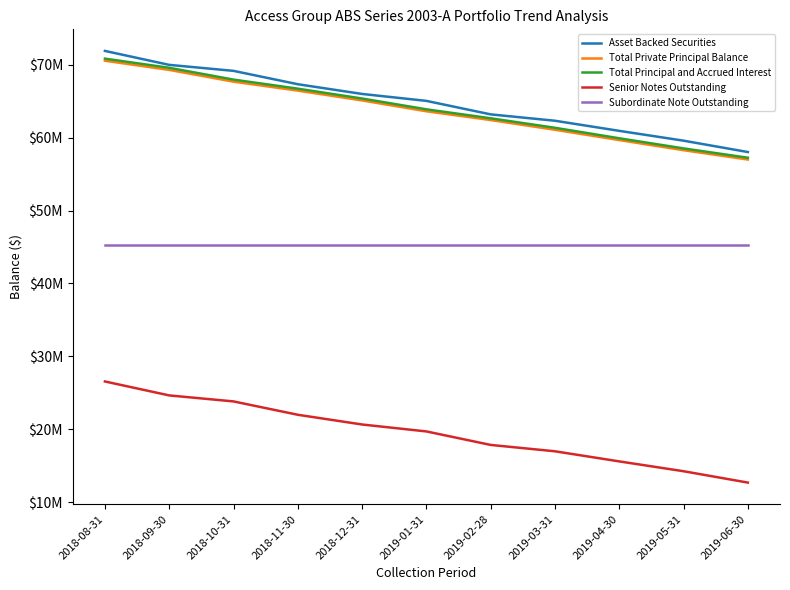

At which label does Senior Notes Outstanding reach its minimum?

2019-06-30